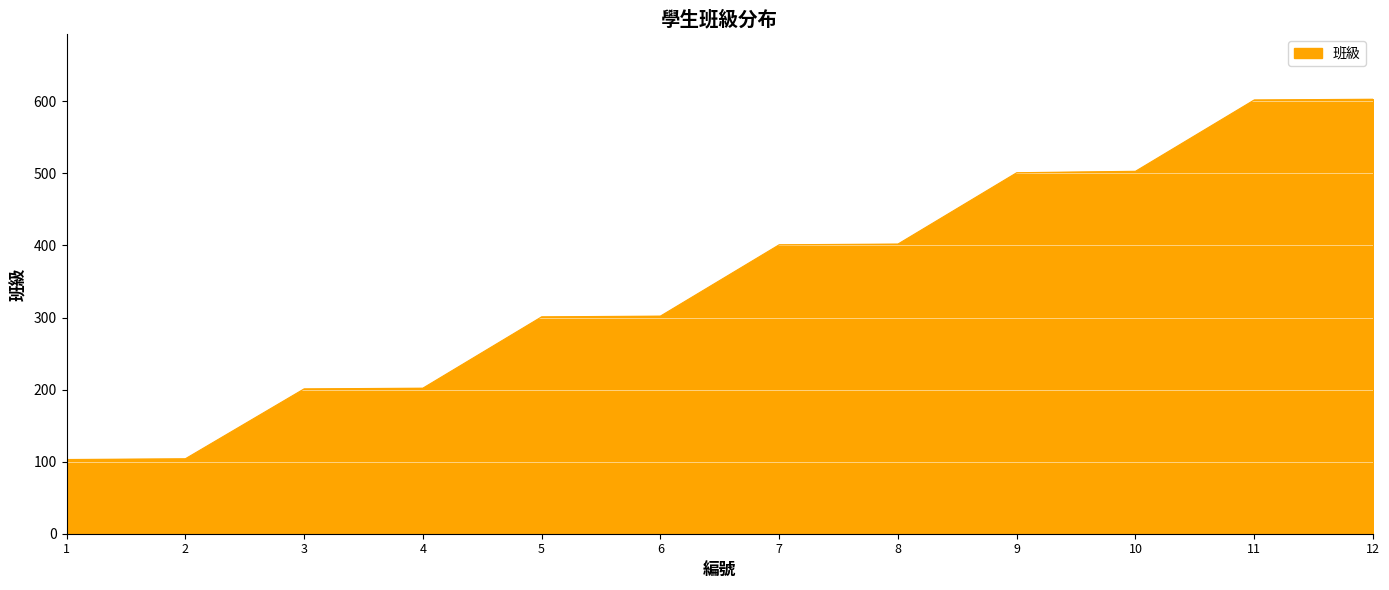

What is the difference between the second highest and minimum values?

499